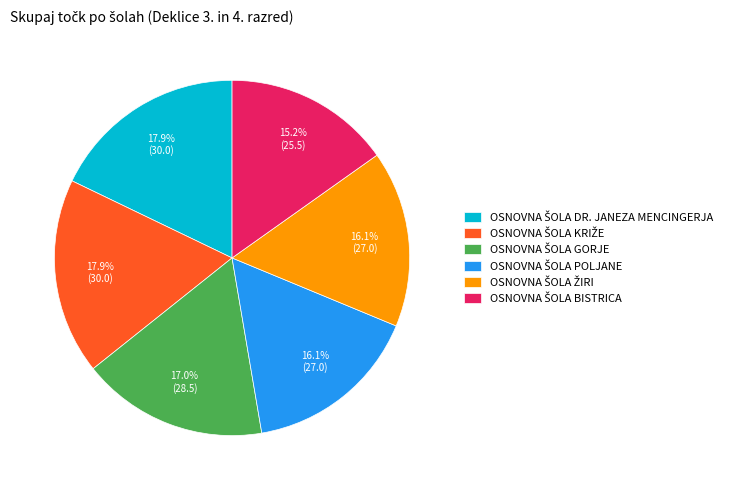

Does any single category account for the majority?

No